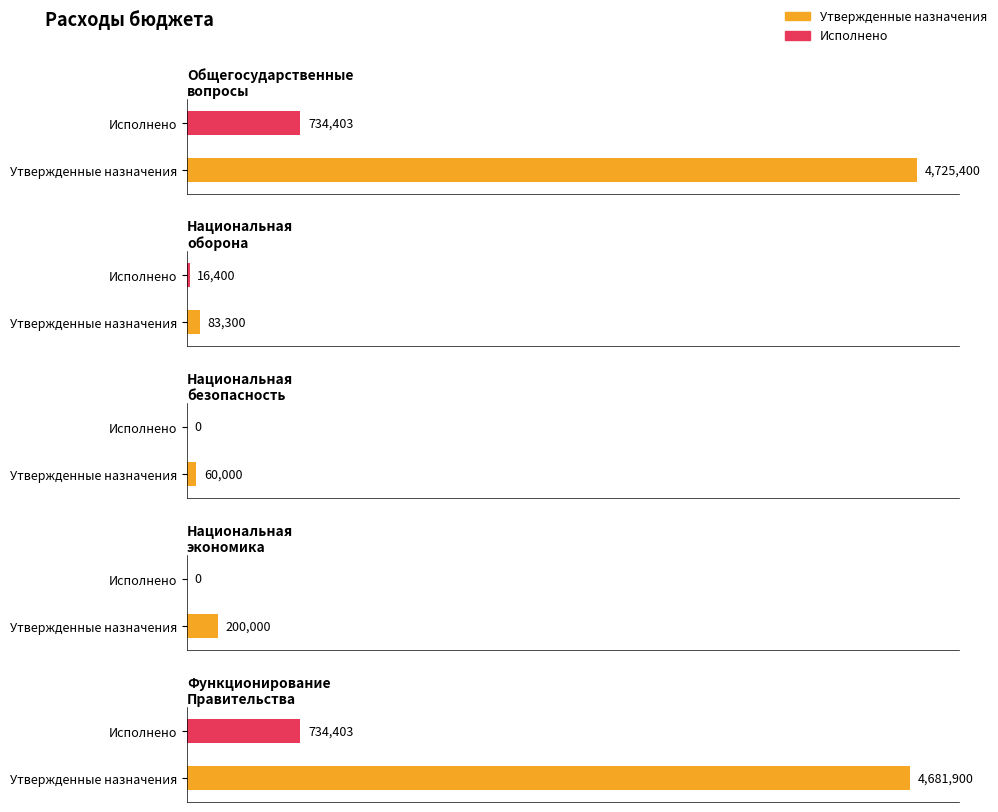

What is the total value across all series at Национальная
экономика?

200000.0